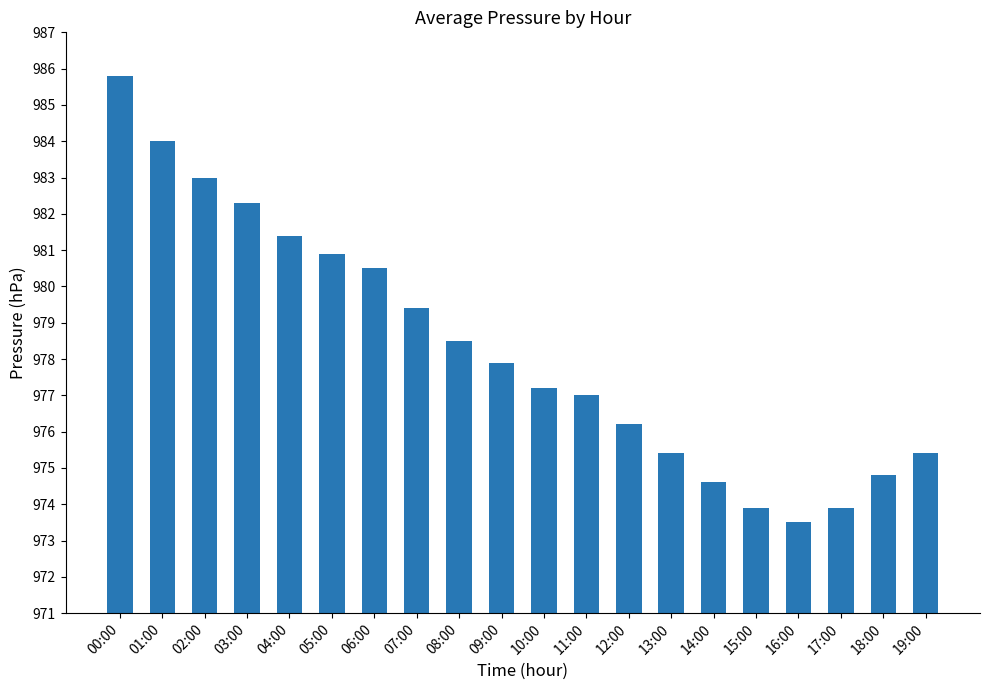

Which label corresponds to the largest value in the chart?

00:00